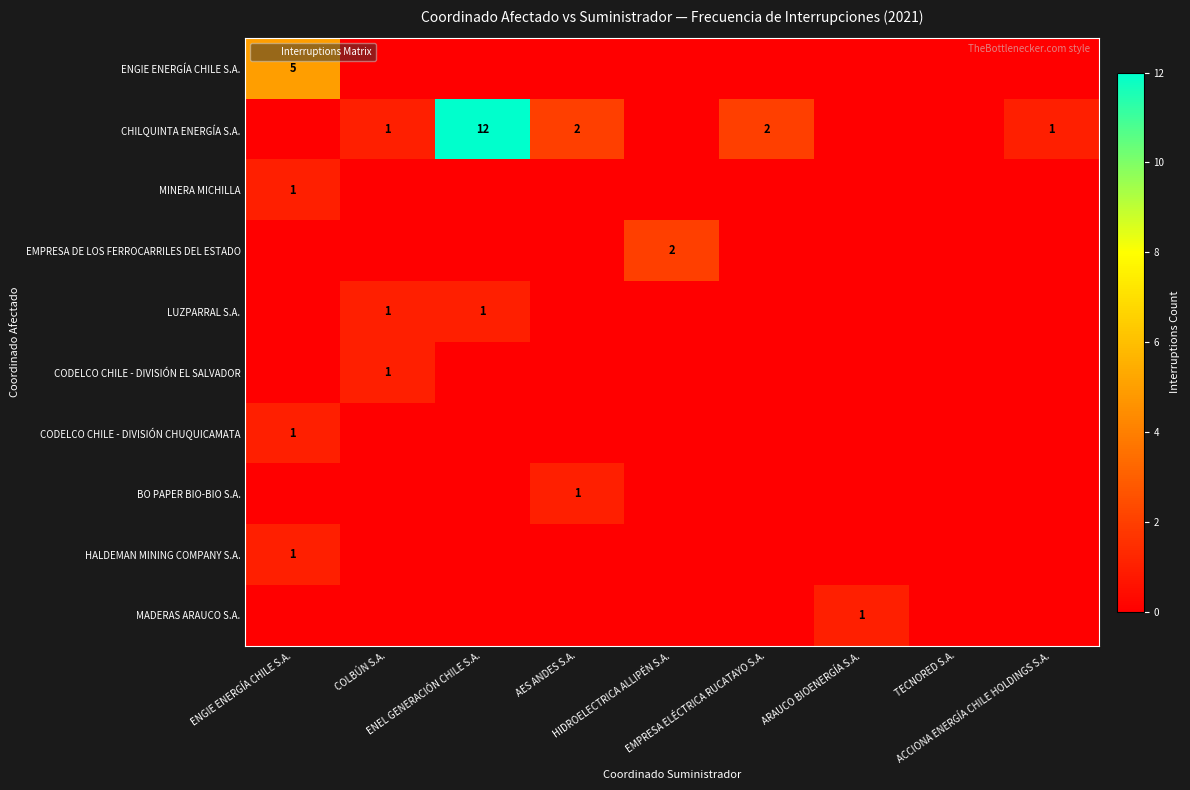

Rank the categories by CODELCO CHILE - DIVISIÓN EL SALVADOR value from lowest to highest.

ENGIE ENERGÍA CHILE S.A., ENEL GENERACIÓN CHILE S.A., AES ANDES S.A., HIDROELECTRICA ALLIPÉN S.A., EMPRESA ELÉCTRICA RUCATAYO S.A., ARAUCO BIOENERGÍA S.A., TECNORED S.A., ACCIONA ENERGÍA CHILE HOLDINGS S.A., COLBÚN S.A.